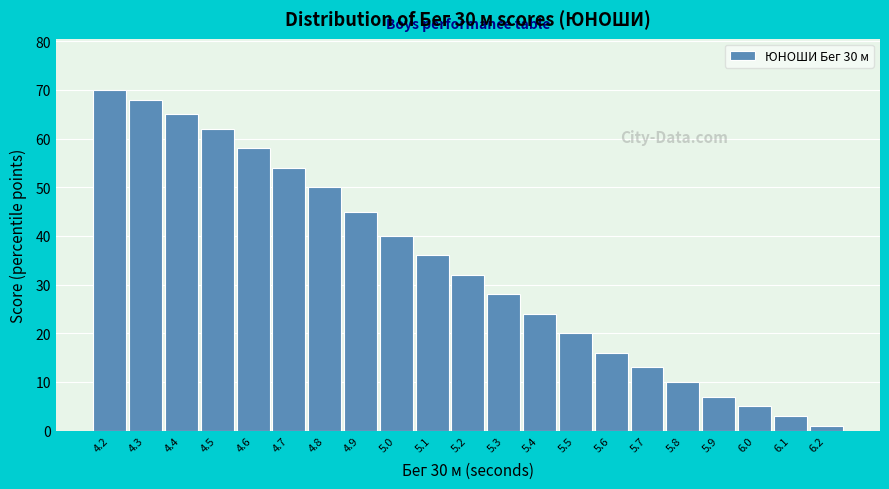

Reading left to right, transcribe all the data shown in this chart.

70	68	65	62	58	54	50	45	40	36	32	28	24	20	16	13	10	7	5	3	1